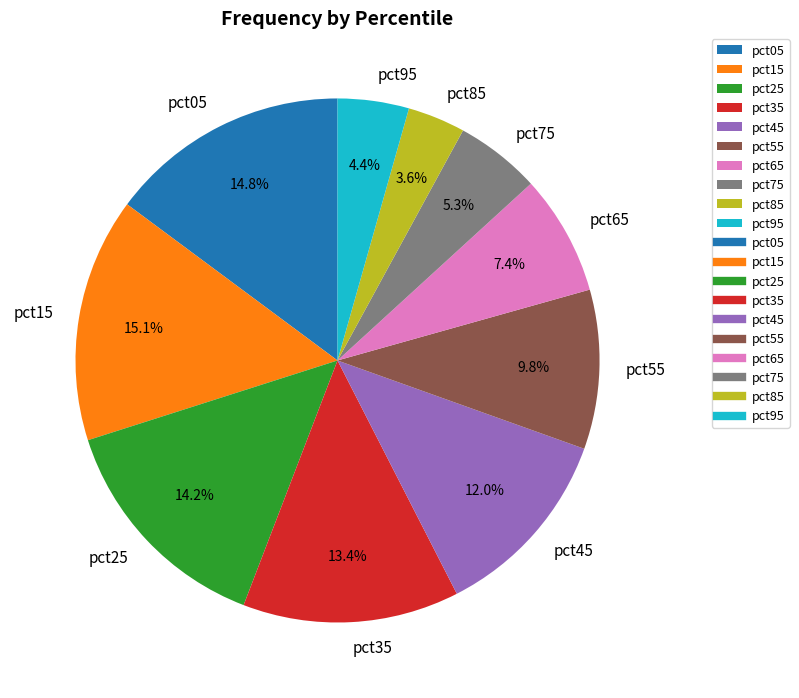

Approximately how many times larger is the value at pct95 compared to pct35?

0.3